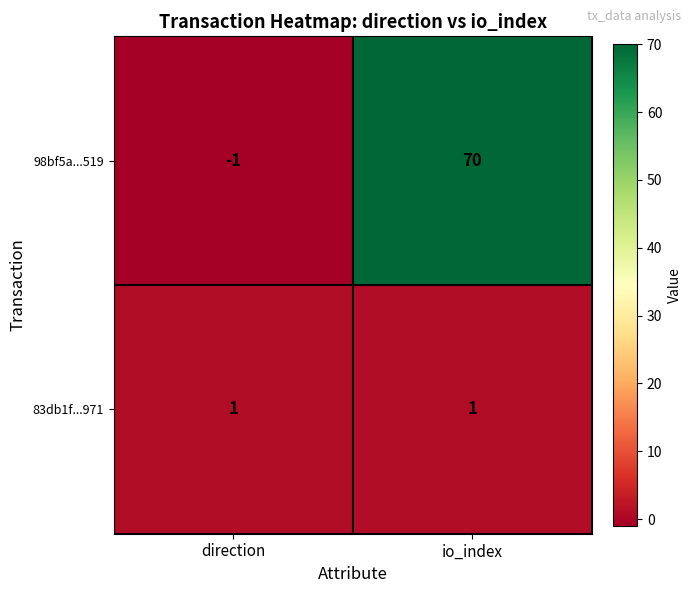

At which category is the sum across all series the highest?

io_index